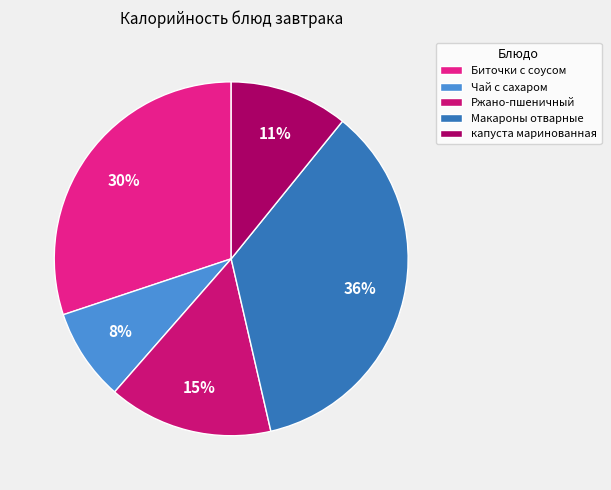

Count the number of slices in the pie.

5